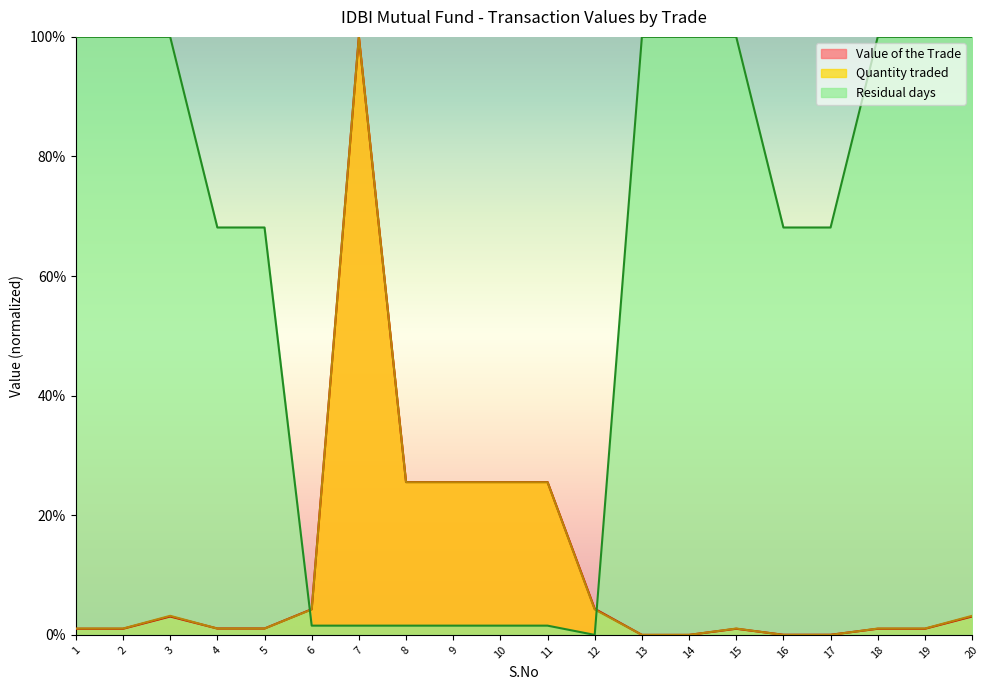

What are all the series names shown in the legend?

Value of the Trade, Quantity traded, Residual days